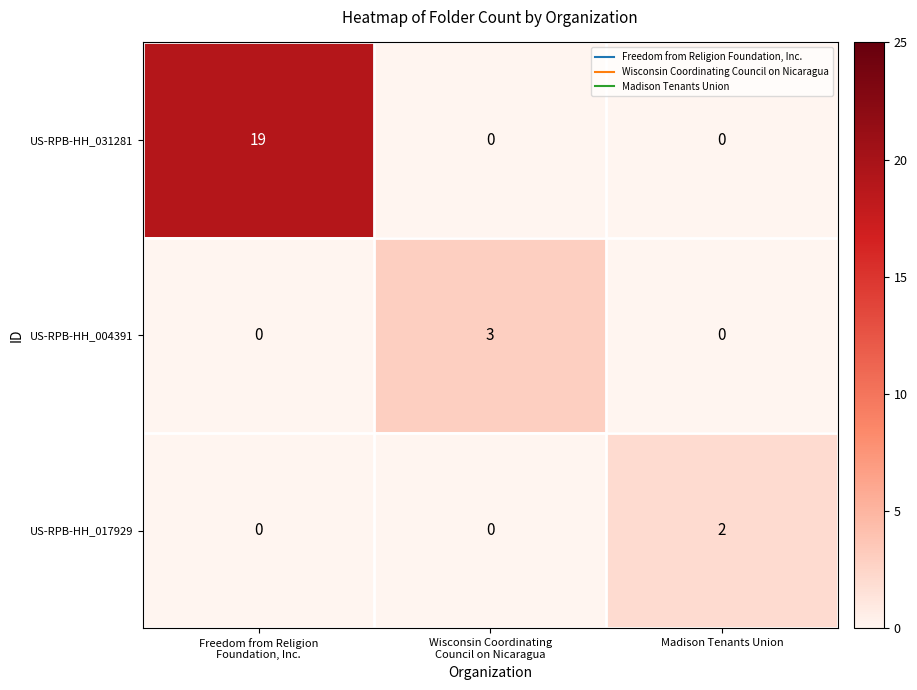

What is the total value across all series at Wisconsin Coordinating
Council on Nicaragua?

3